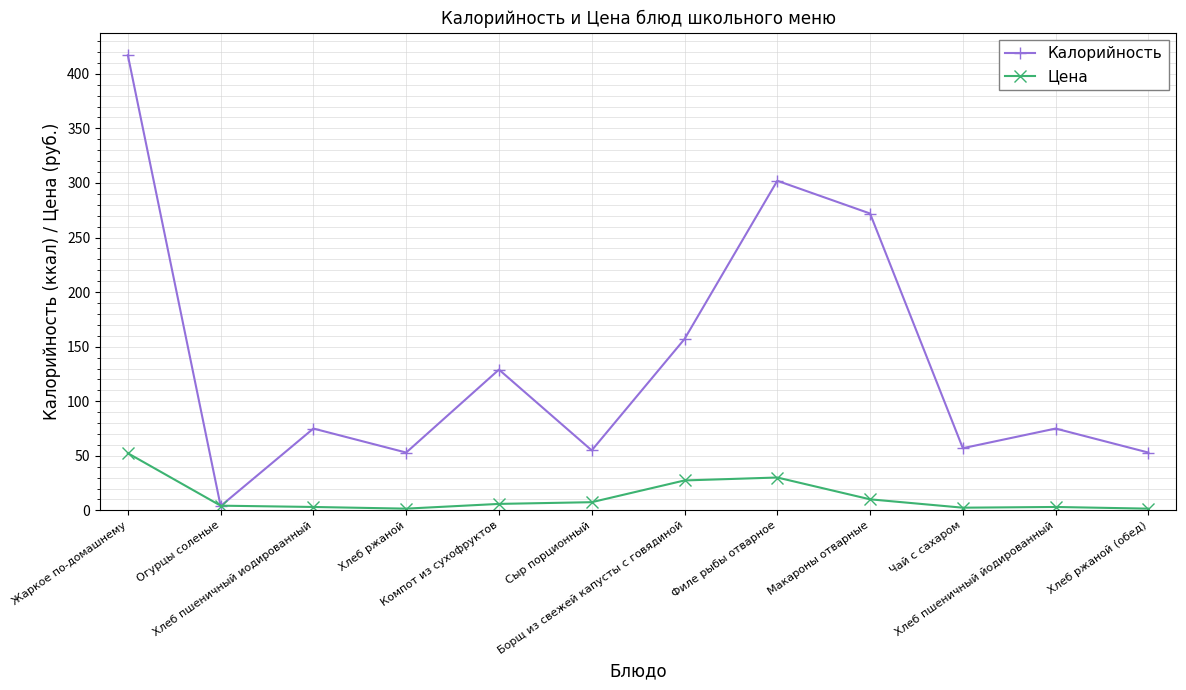

The value of Калорийность at Хлеб ржаной is 18.3. True or false?

False